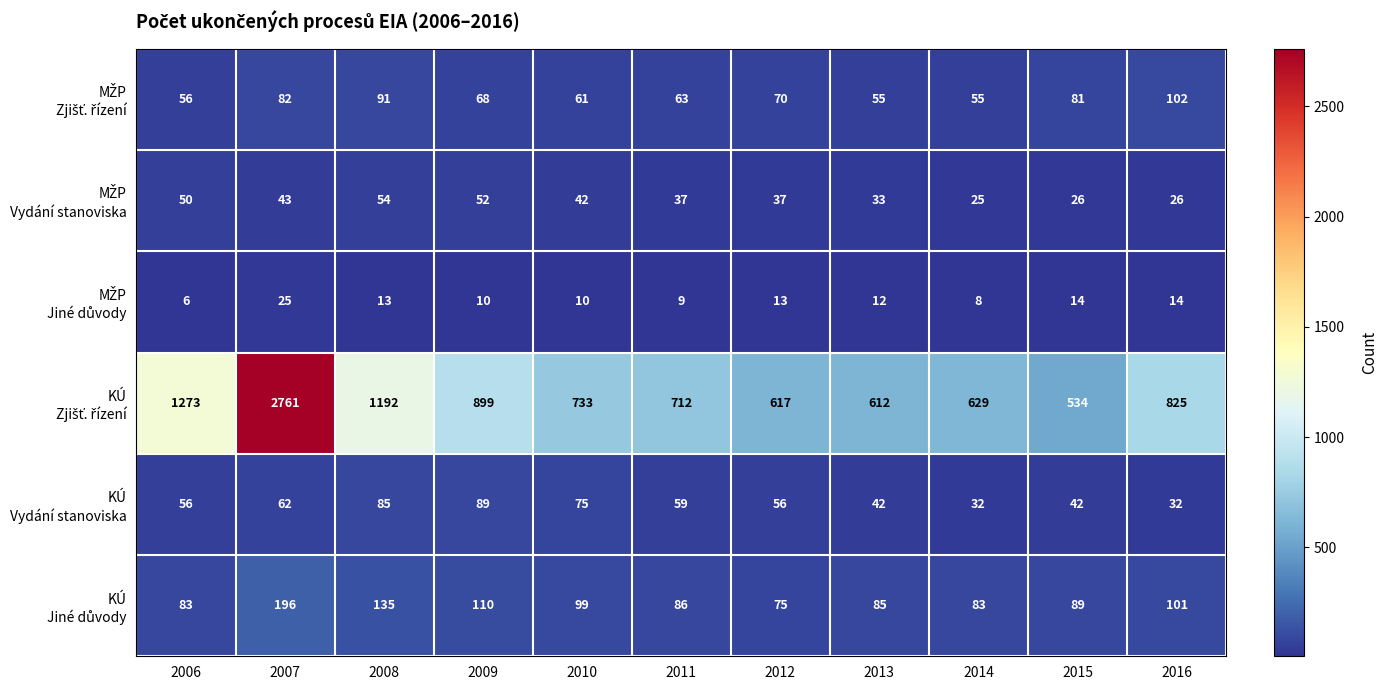

What is the difference between the highest and lowest values at 2014?

621